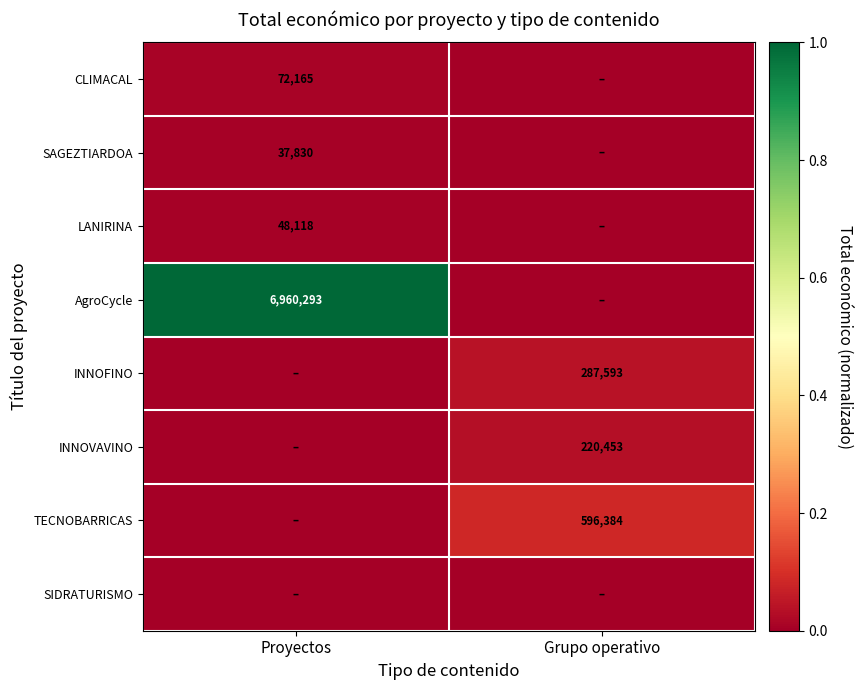

Is it true that SAGEZTIARDOA equals 56648 at Proyectos?

False